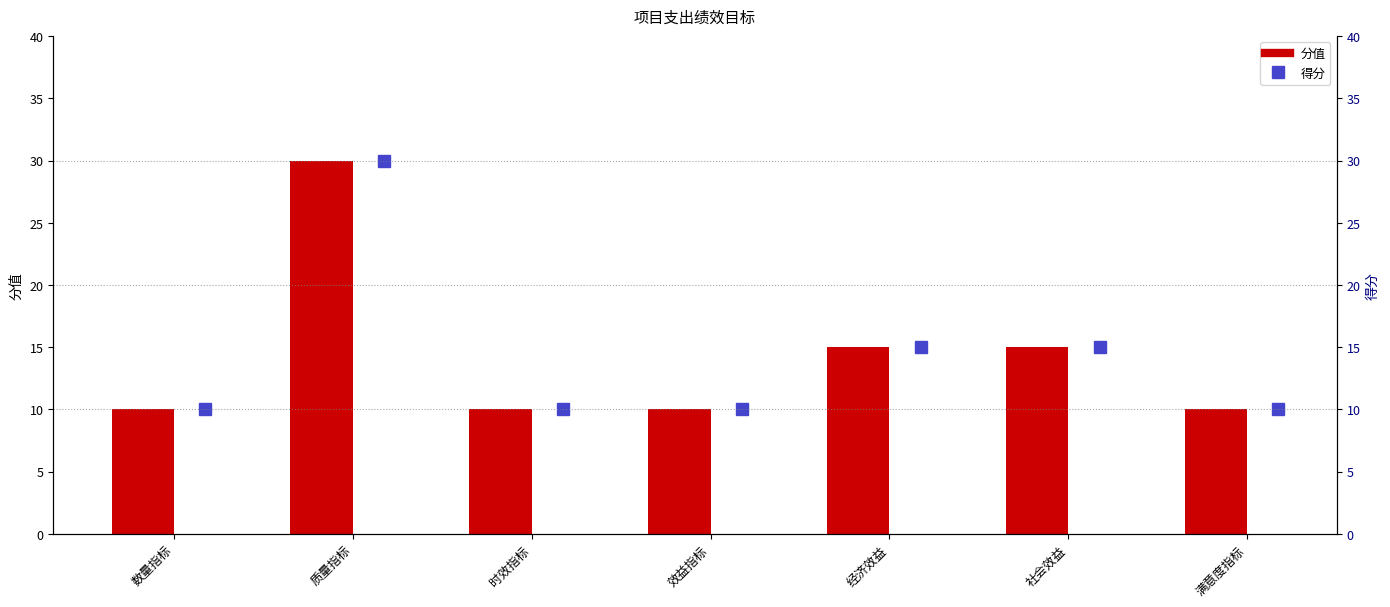

Which category has the lowest value in the 得分 series?

数量指标